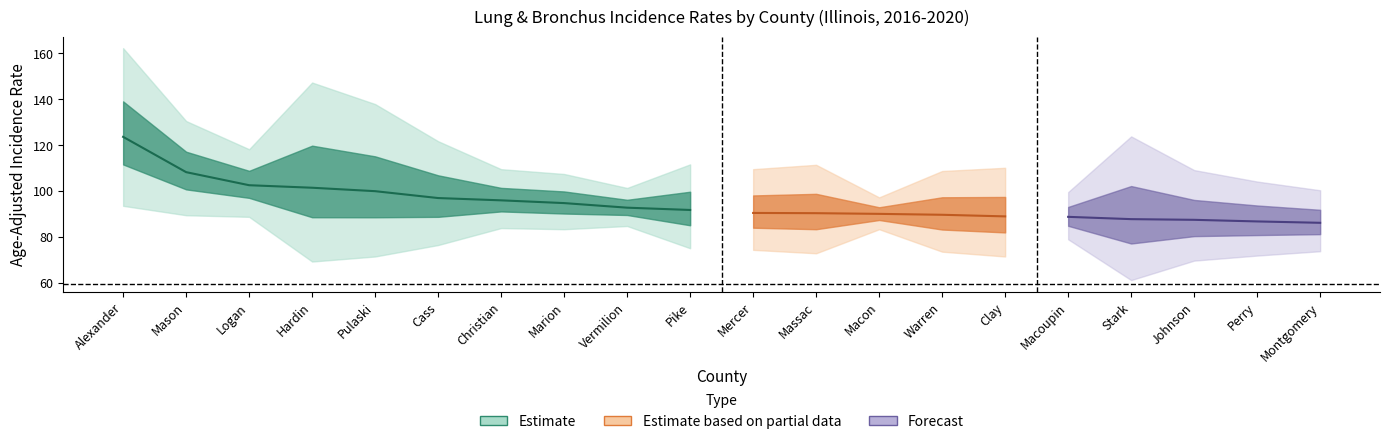

What is the value of the Lower CI point at the 13th from the left?

83.3